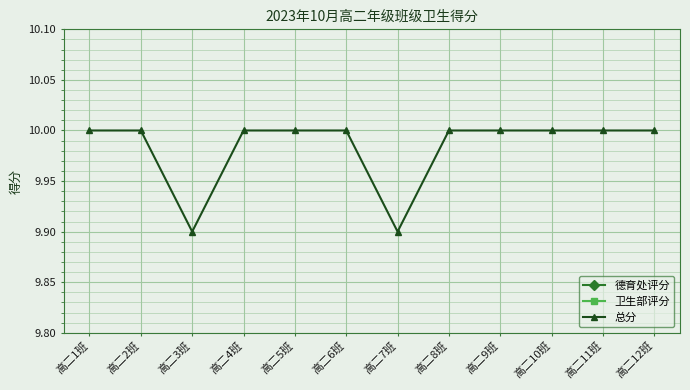

Between 高二9班 and 高二10班, which series saw the biggest shift?

德育处评分